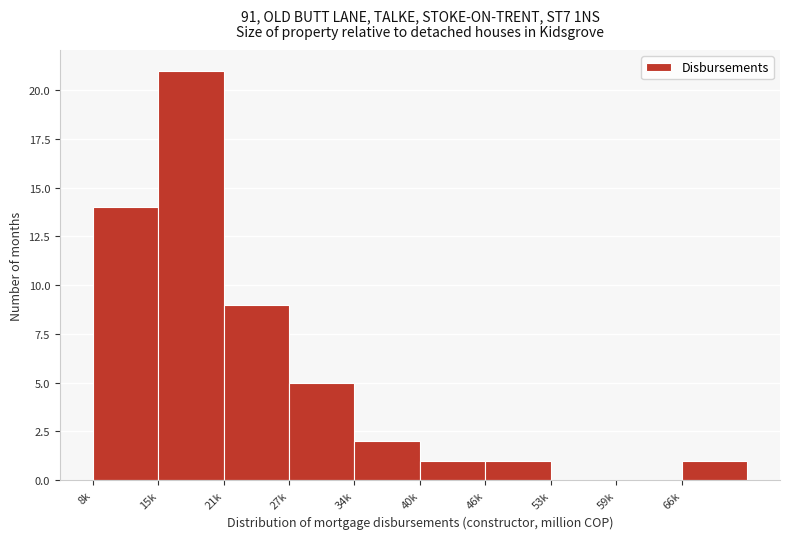

Reading left to right, list all the values displayed in this chart.

8k=14	15k=21	21k=9	27k=5	34k=2	40k=1	46k=1	53k=0	59k=0	66k=1